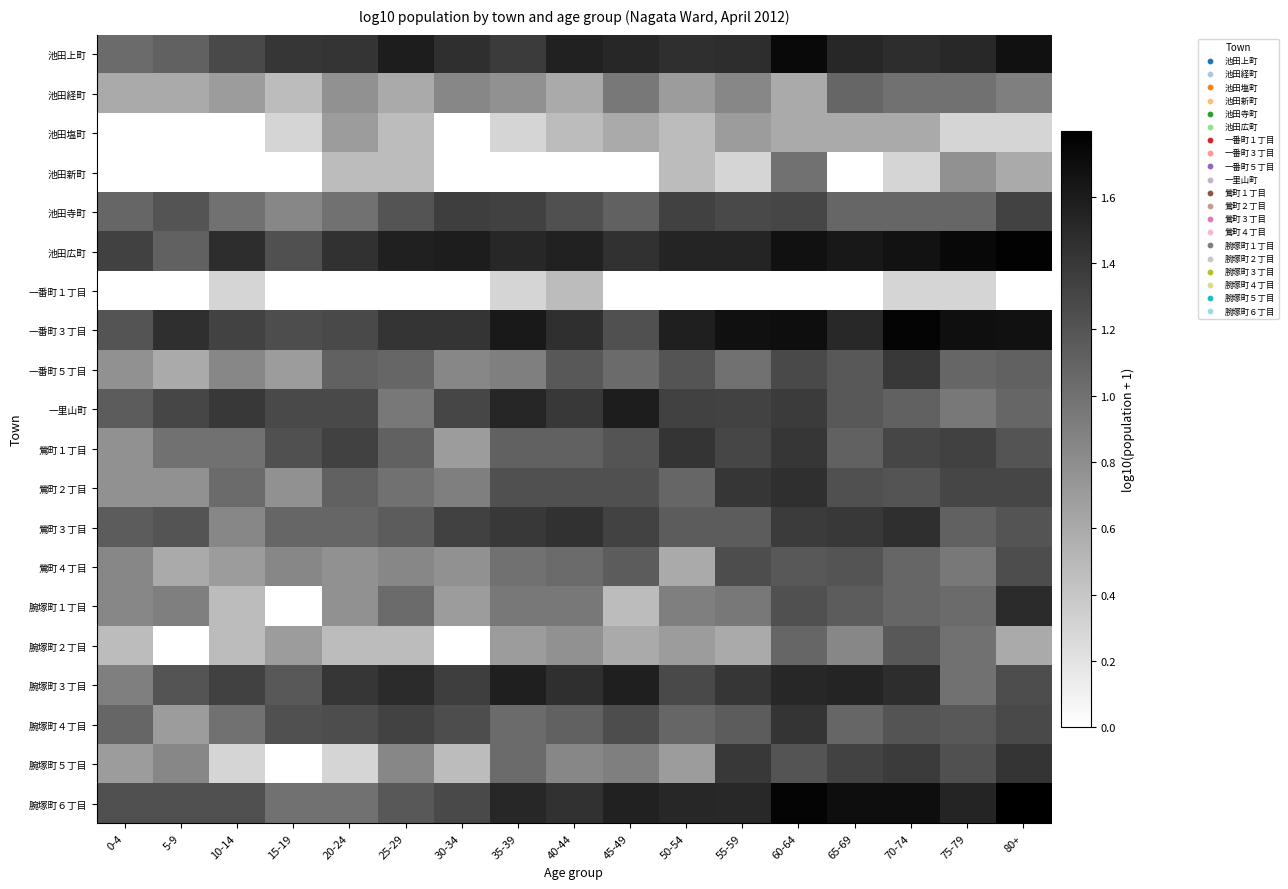

Rank the series at 35-39 from highest to lowest value.

一番町３丁目, 腕塚町３丁目, 一里山町, 池田広町, 腕塚町６丁目, 鶯町３丁目, 池田上町, 池田寺町, 鶯町２丁目, 鶯町１丁目, 腕塚町４丁目, 腕塚町５丁目, 鶯町４丁目, 腕塚町１丁目, 一番町５丁目, 池田経町, 腕塚町２丁目, 池田塩町, 一番町１丁目, 池田新町